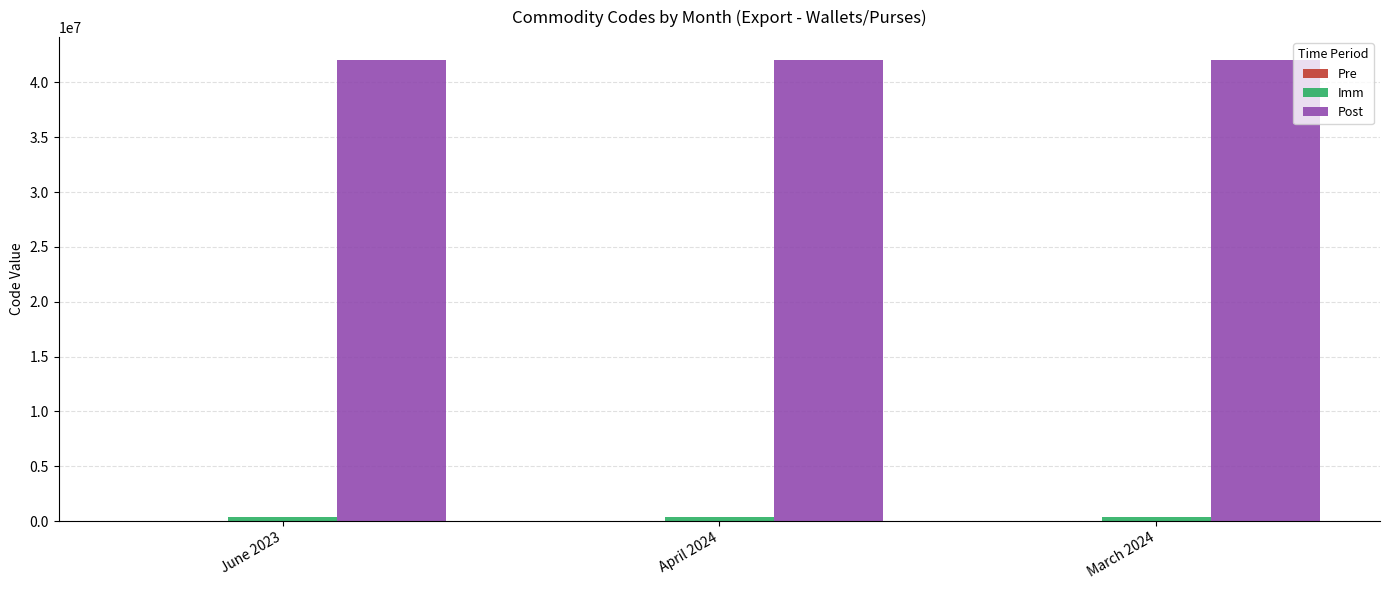

What is the average value of the Post series?

42023900